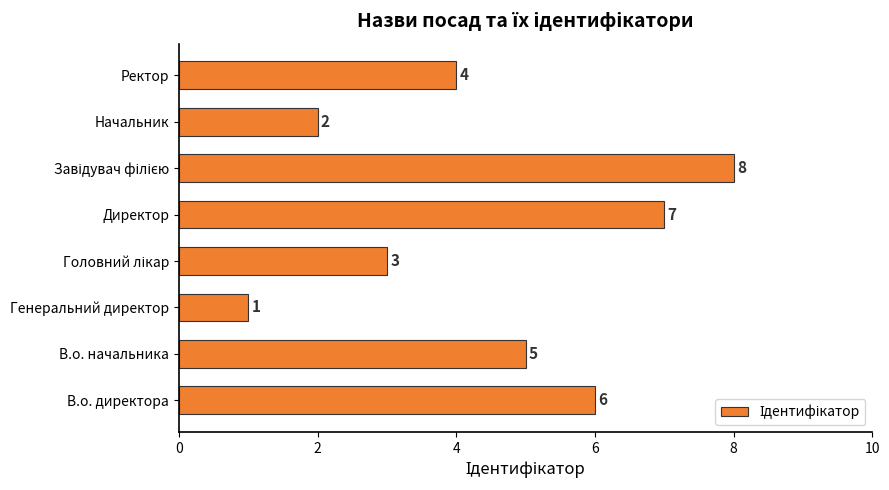

What is the sum of all values?

36